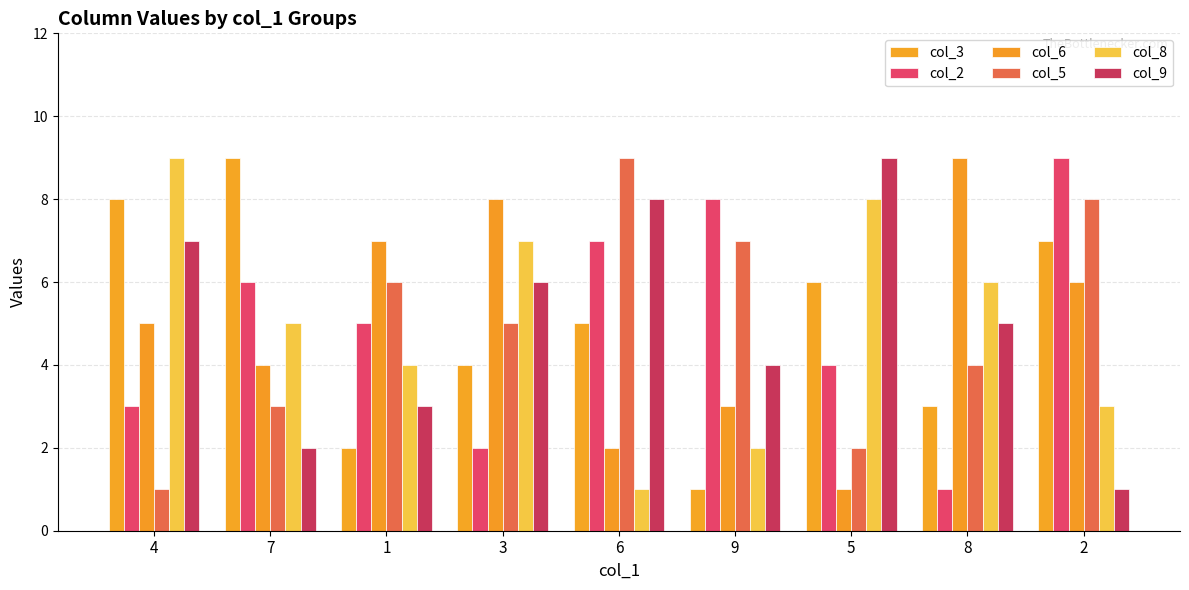

How many col_8 values are between 3 and 7?

5